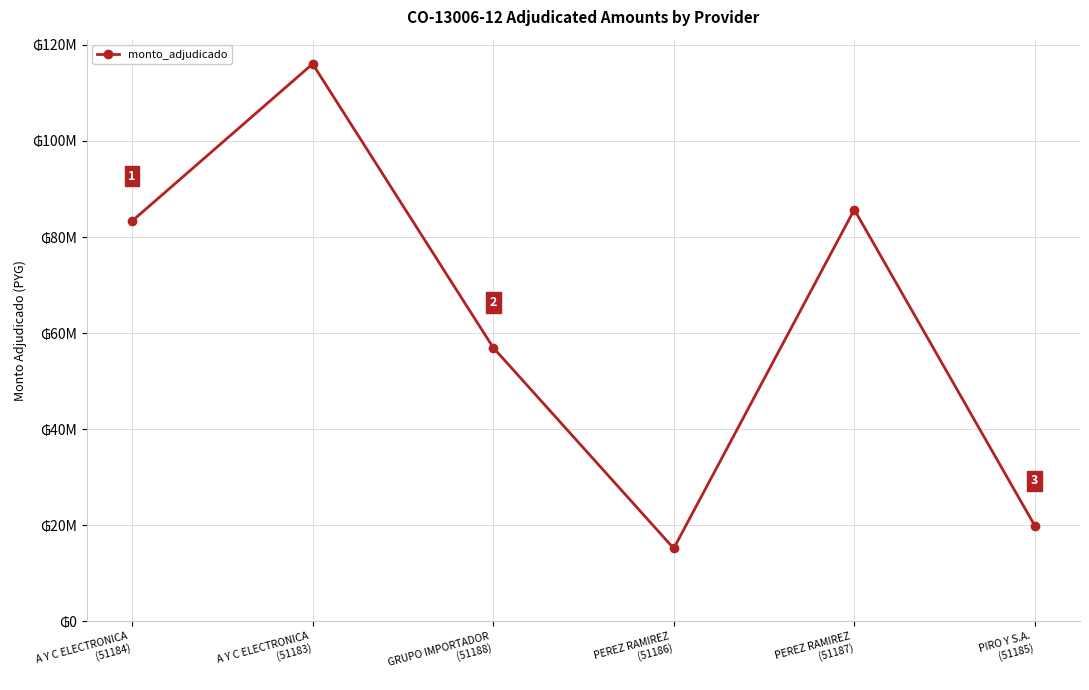

How many interior local peaks (higher than both neighbors) does the data have?

2